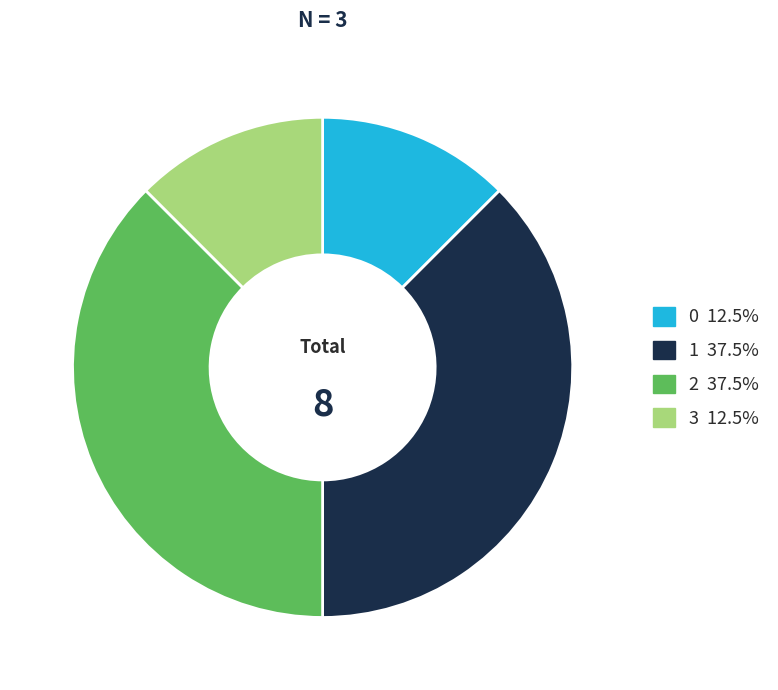

What is the ratio of the value at 0 to the value at 2?

0.3